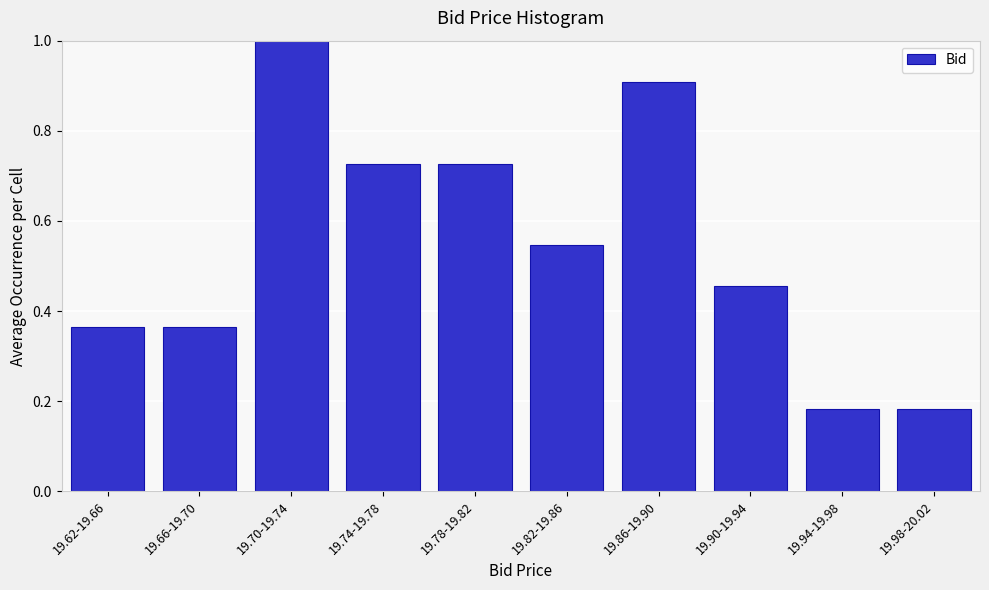

What is the label of the 3rd bar from the right?

19.90-19.94